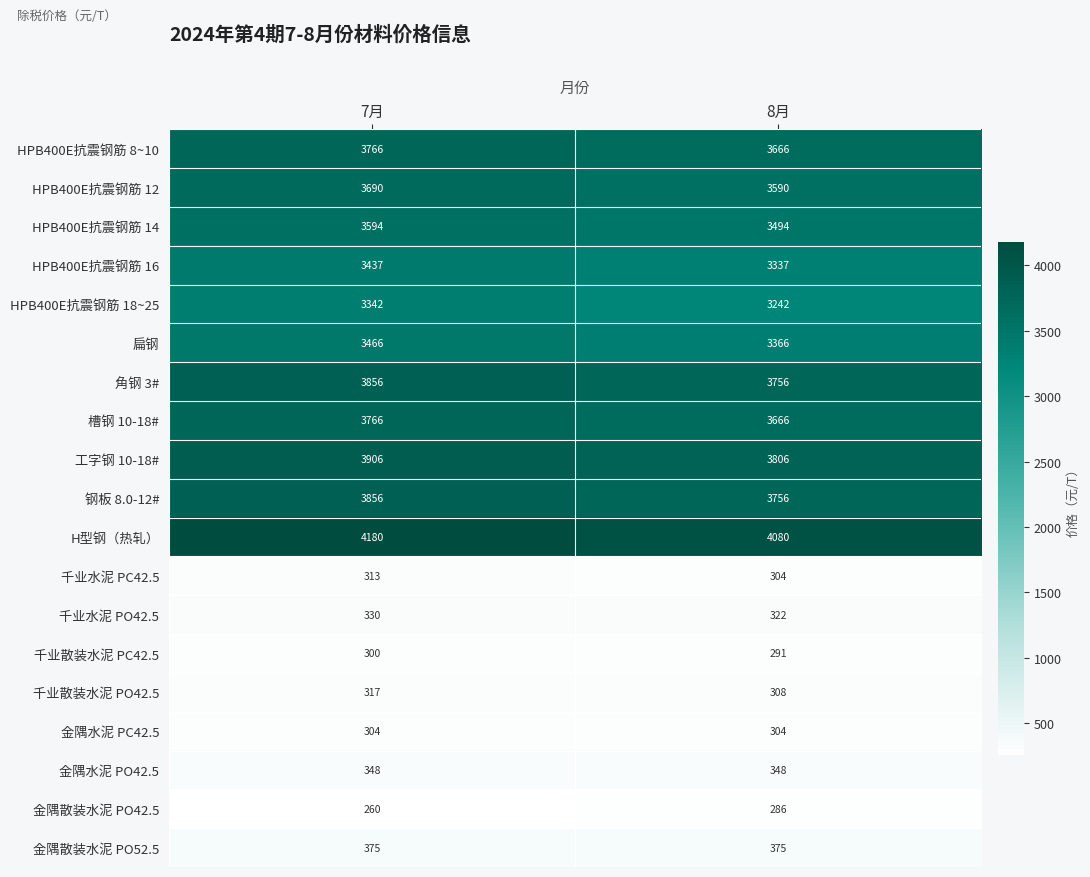

How many data points does each series have?

2